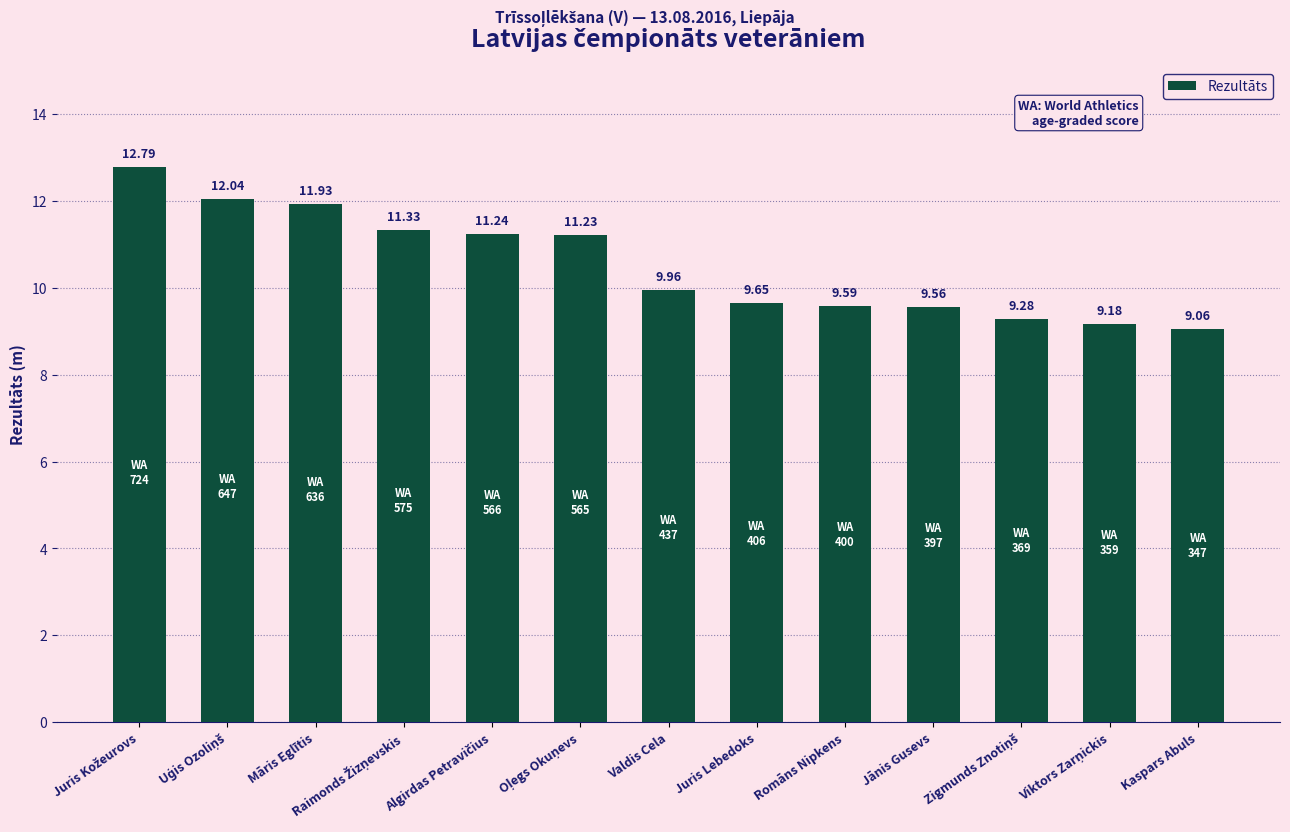

What is the value of the 12th bar from the left?

9.2